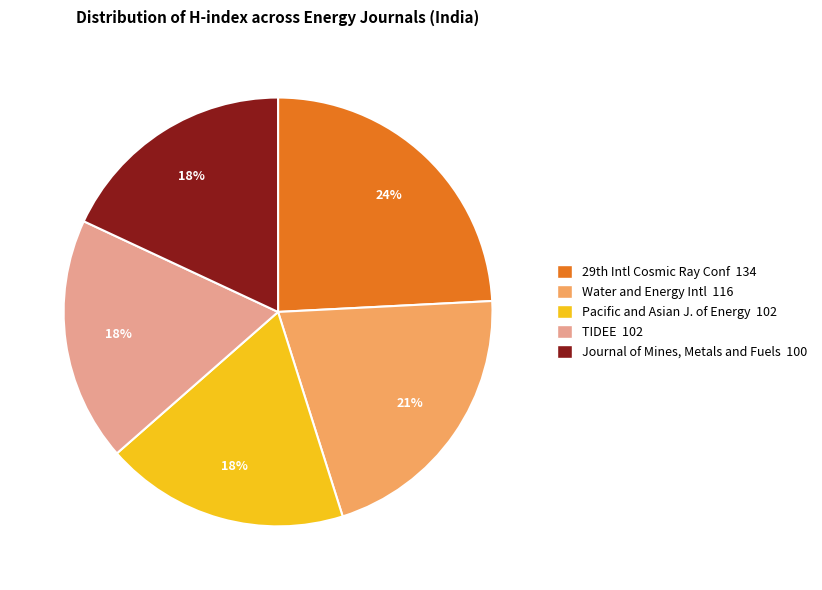

How many segments does this pie chart have?

5